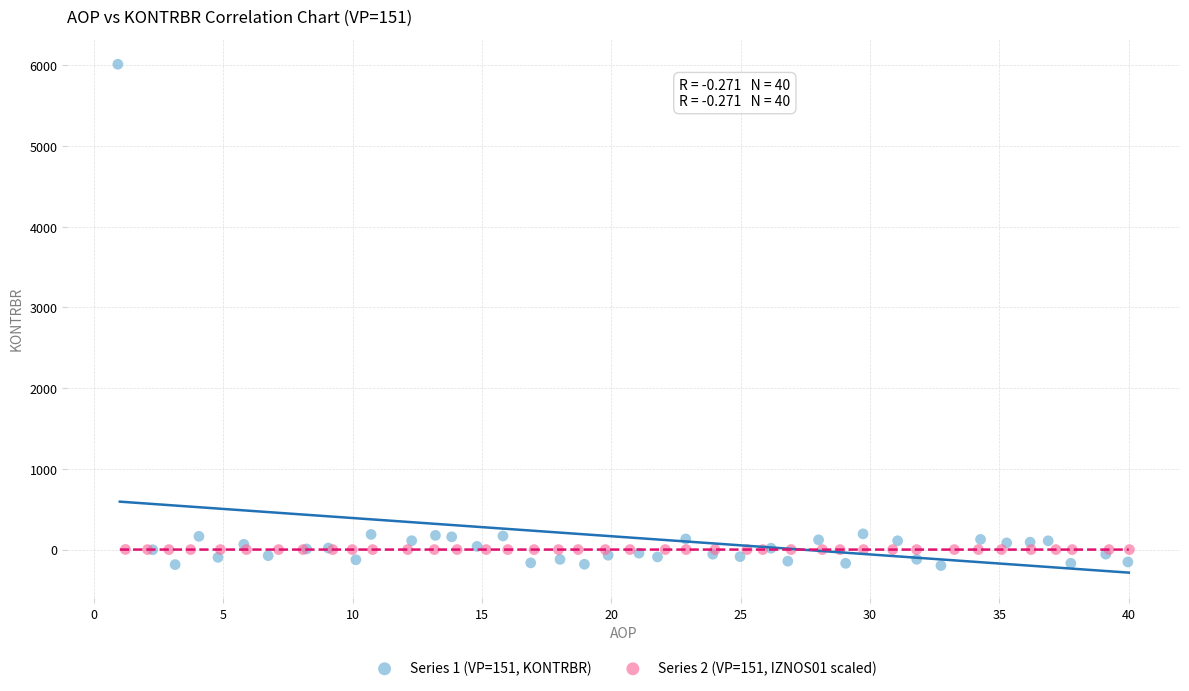

What are all the series names shown in the legend?

Series 1 (VP=151, KONTRBR), Series 2 (VP=151, IZNOS01 scaled)